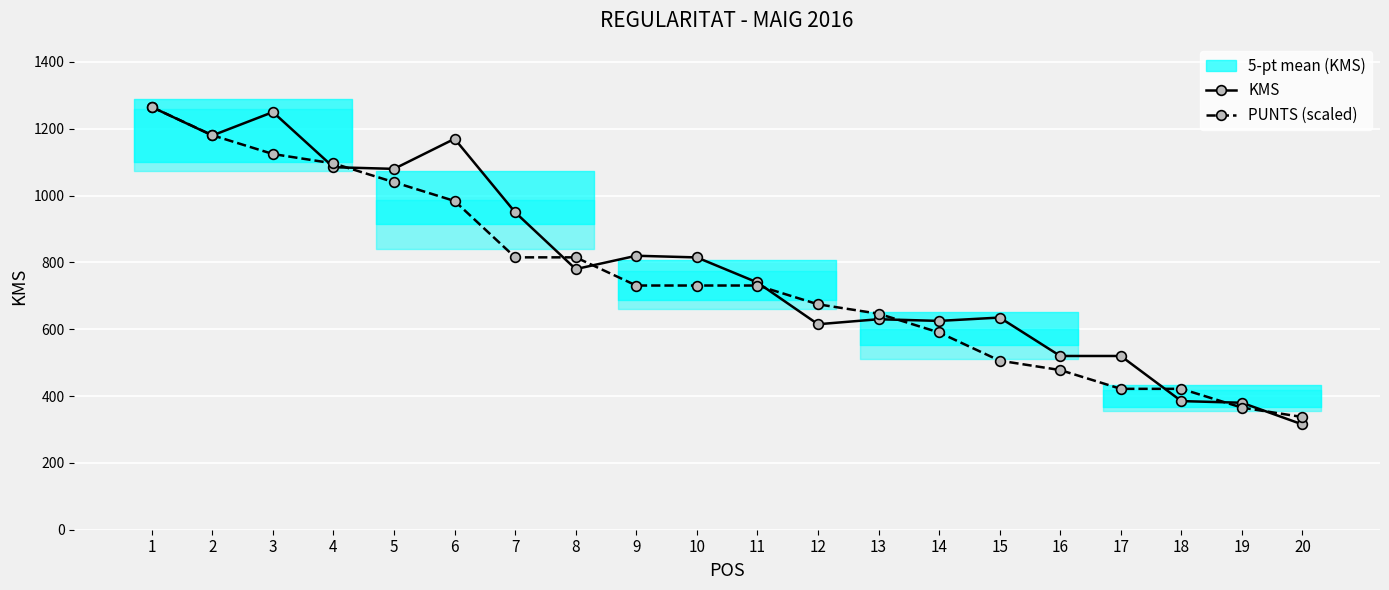

Reading right to left, what are all the values shown in this chart?

KMS: 315.0	380.0	385.0	520.0	520.0	635.0	625.0	630.0	615.0	740.0	815.0	820.0	780.0	950.0	1170.0	1080.0	1085.0	1250.0	1180.0	1265.0
PUNTS (scaled): 337.3	365.4	421.7	421.7	477.9	506.0	590.3	646.6	674.7	730.9	730.9	730.9	815.2	815.2	983.9	1040.1	1096.3	1124.4	1180.7	1265.0